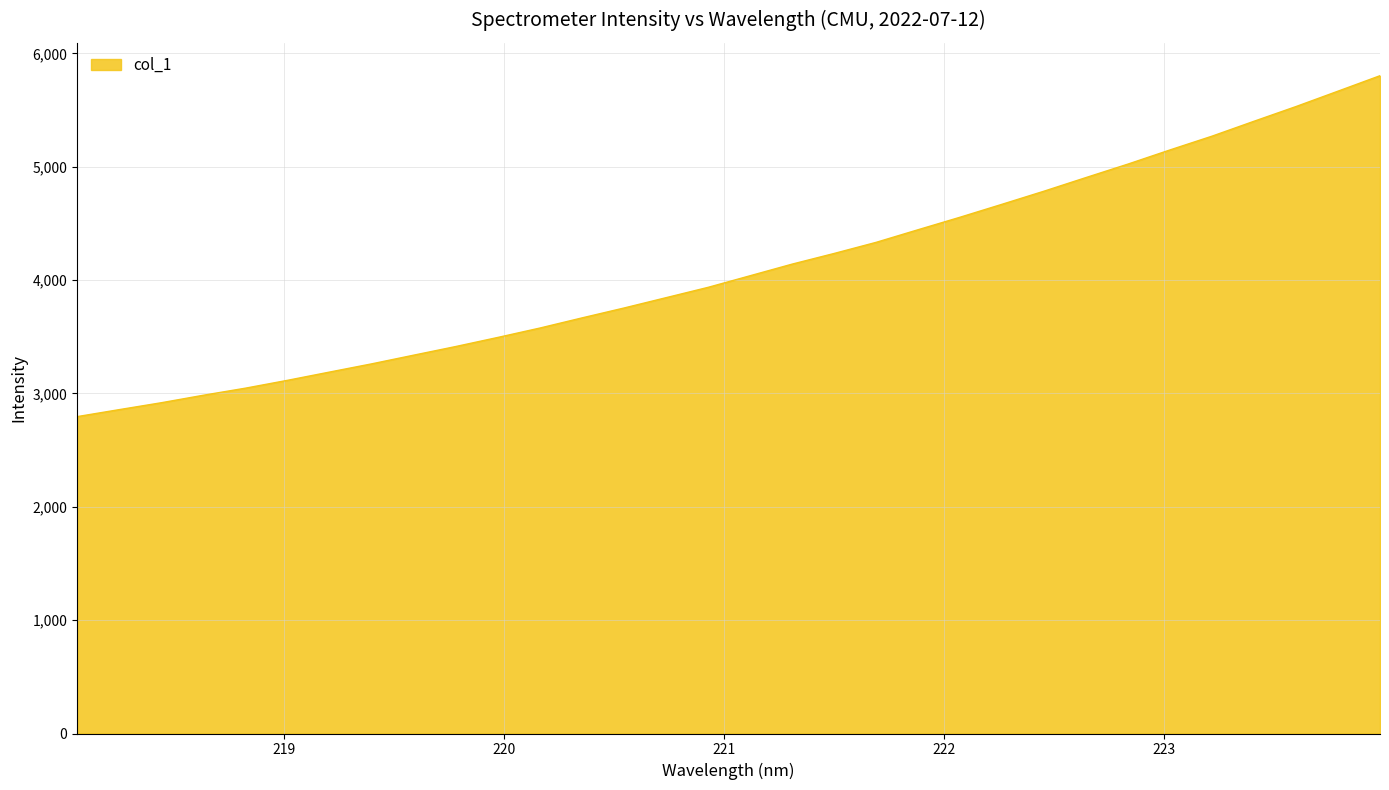

What is the smallest value displayed?

2795.2